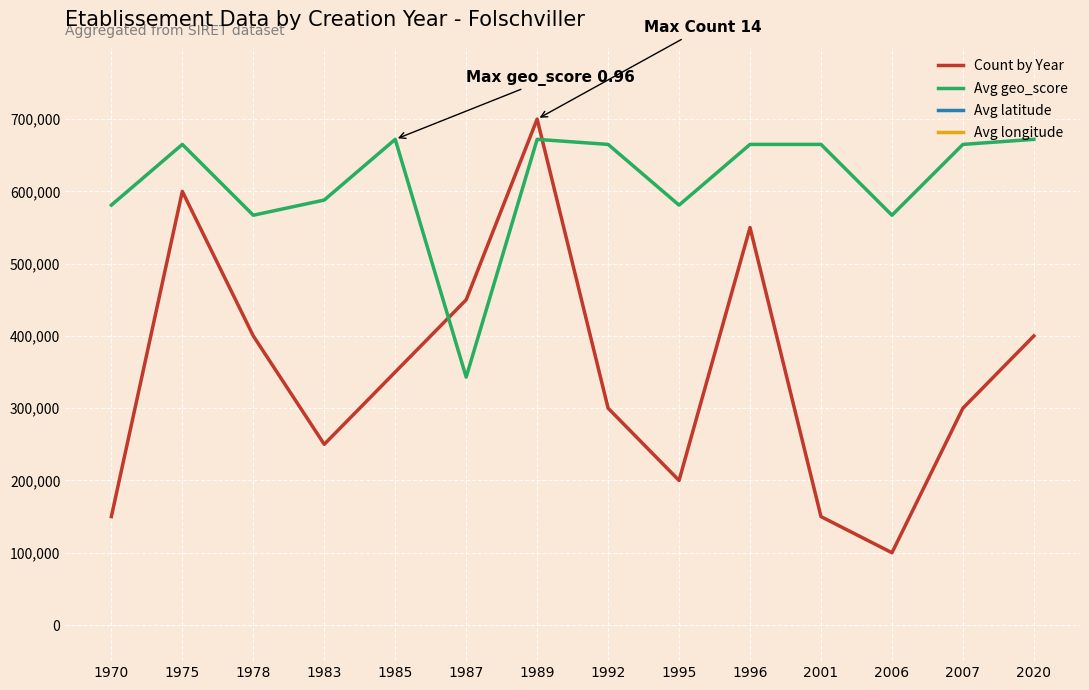

Which label corresponds to the largest value in the chart?

1996